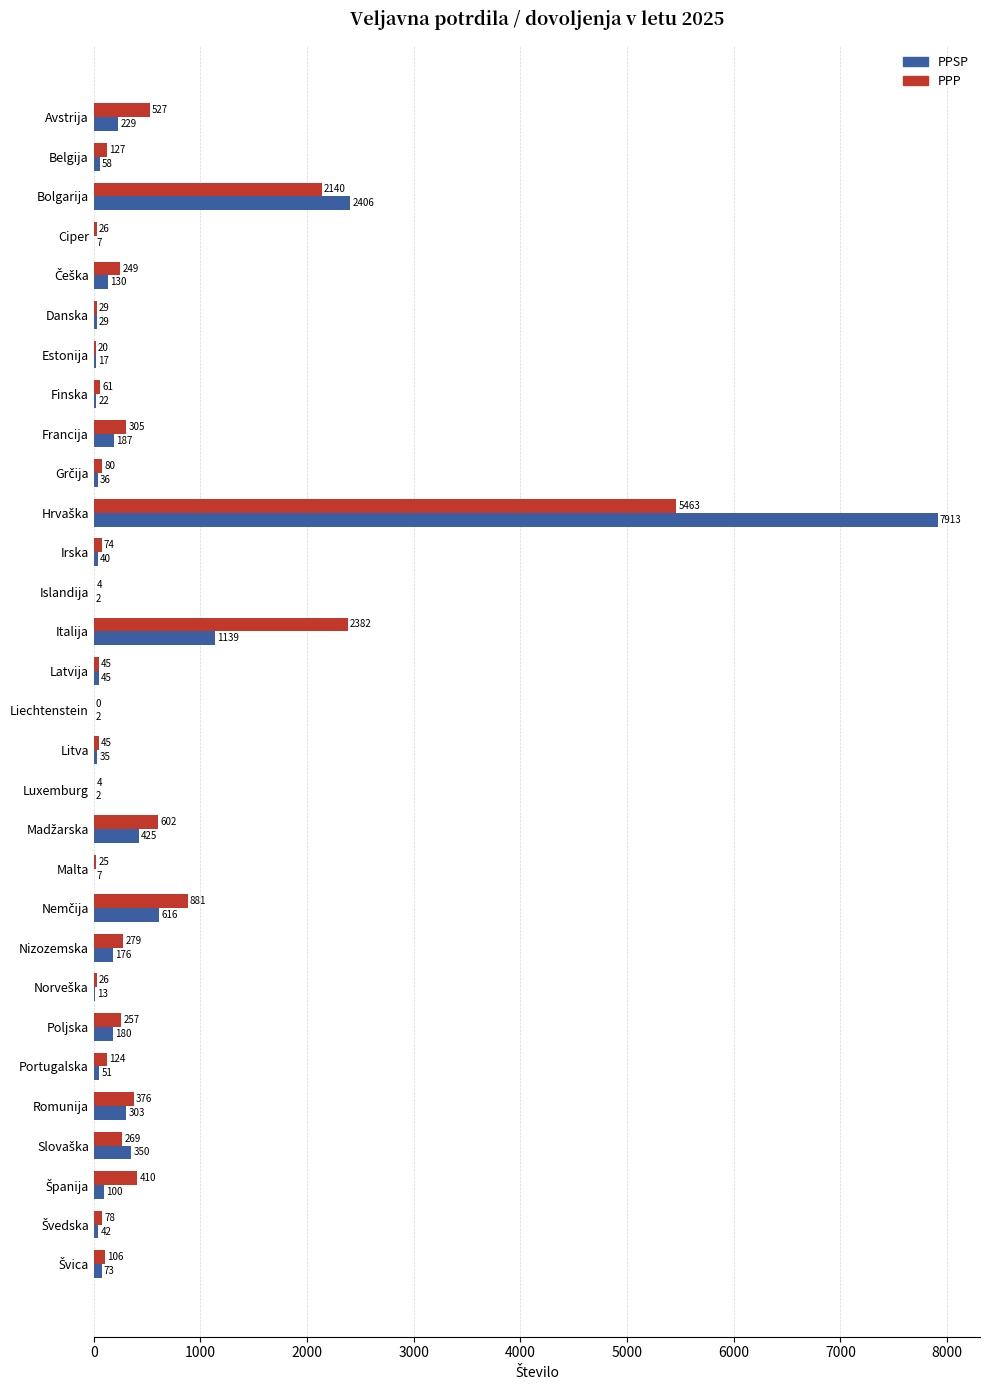

Which series has the largest total across all categories?

PPP